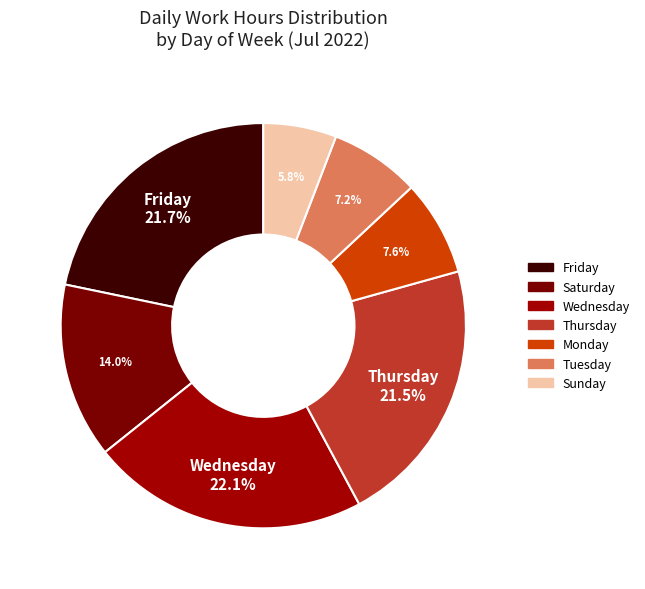

Which slice is the smallest?

Sunday